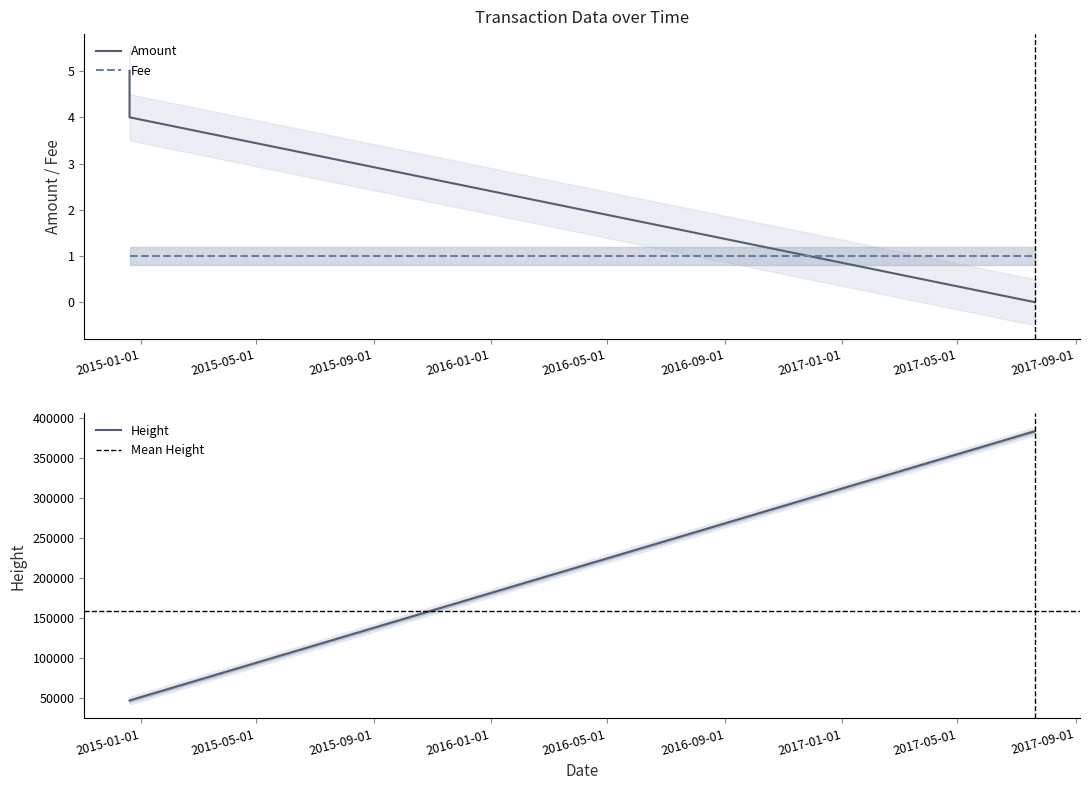

How many distinct data groups are displayed?

3